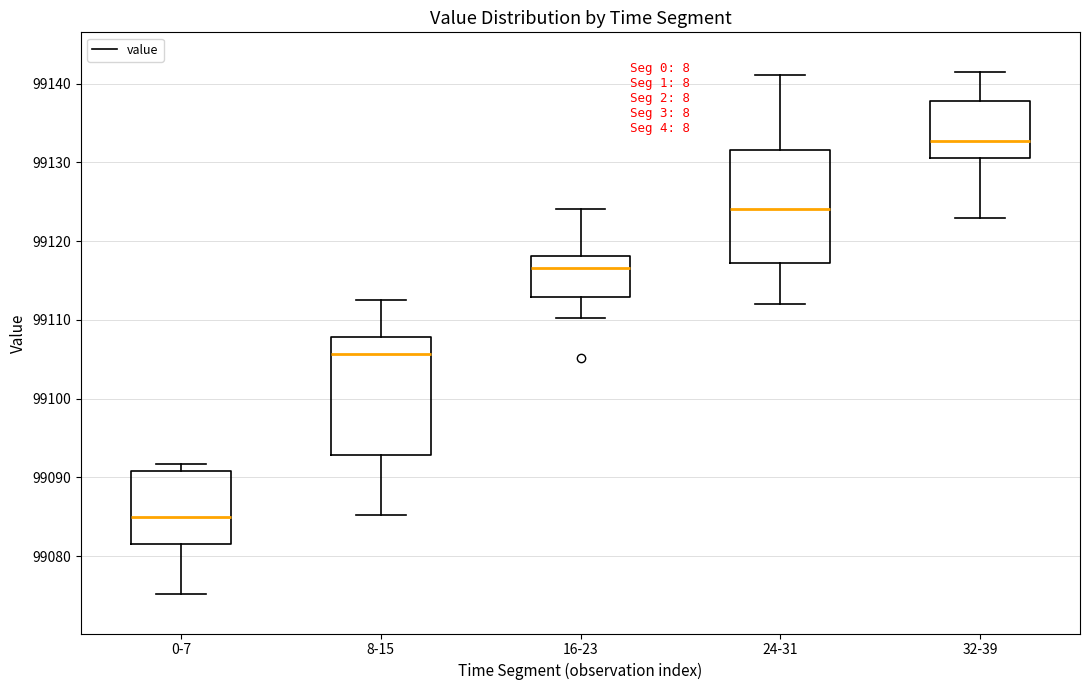

Reading left to right, read every box against the y-axis: the position of its median line, the range the box covers, and the ends of its whiskers. The values are not printed on the chart, so give them approximately, as read against the axis.

0-7: median 99085, box 99082 to 99091, whiskers 99075 to 99092
8-15: median 99106, box 99093 to 99108, whiskers 99085 to 99112
16-23: median 99117, box 99113 to 99118, whiskers 99110 to 99124
24-31: median 99124, box 99117 to 99132, whiskers 99112 to 99141
32-39: median 99133, box 99131 to 99138, whiskers 99123 to 99142